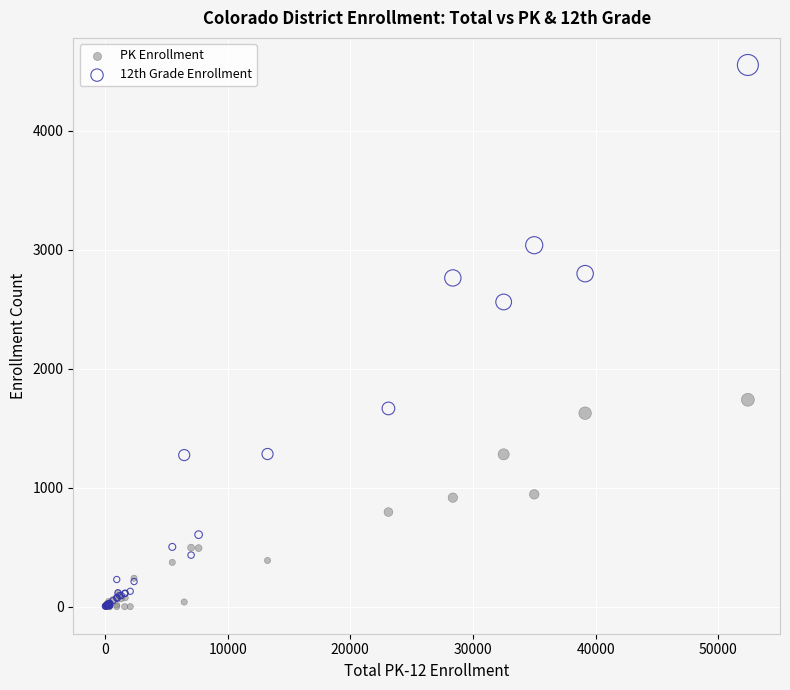

Which series has the largest Y range (max minus min)?

12th Grade Enrollment